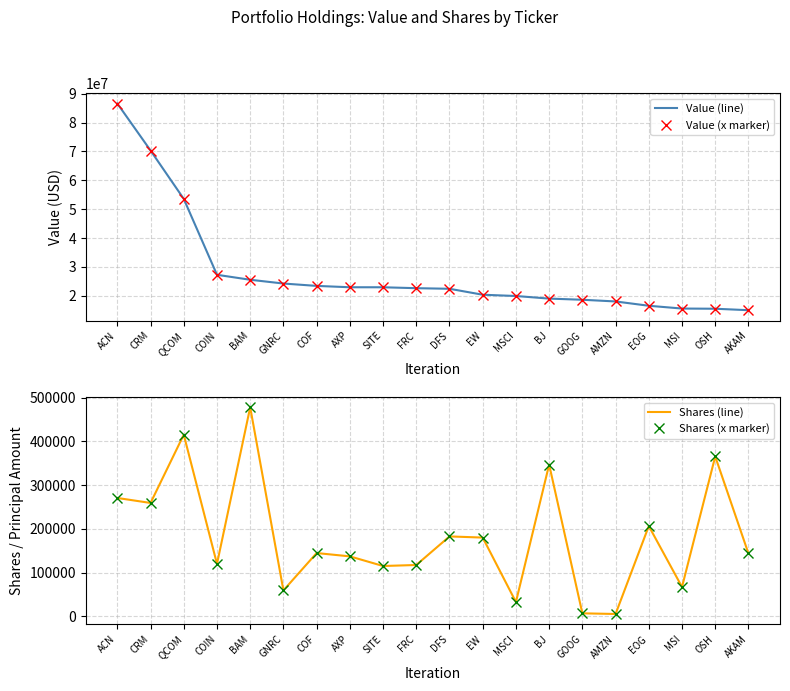

List the series in order of their peak value, lowest first.

Shares (line), Shares (x marker), Value (line), Value (x marker)